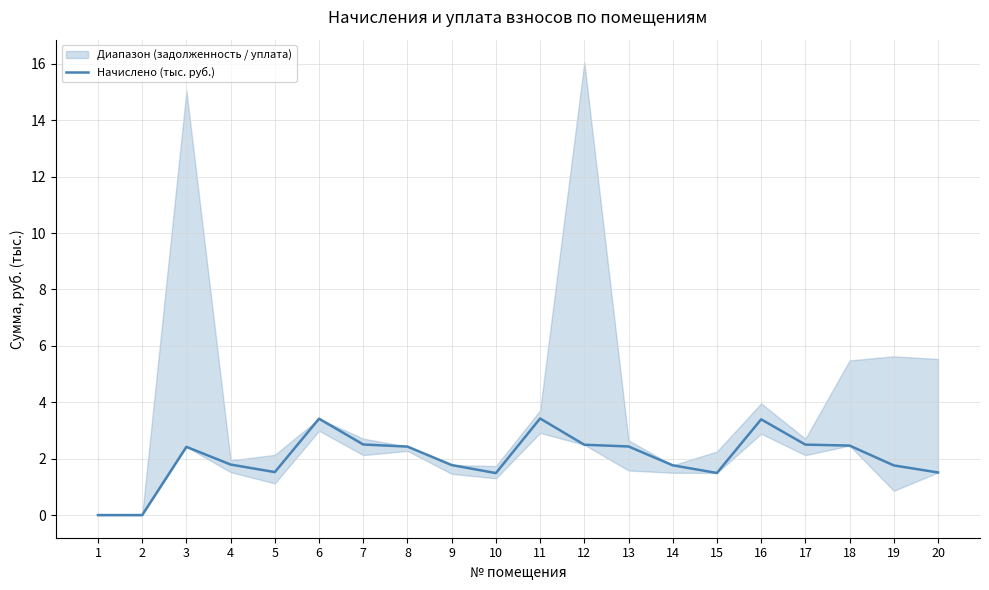

Where does the Начислено (тыс. руб.) series first go above 2?

3